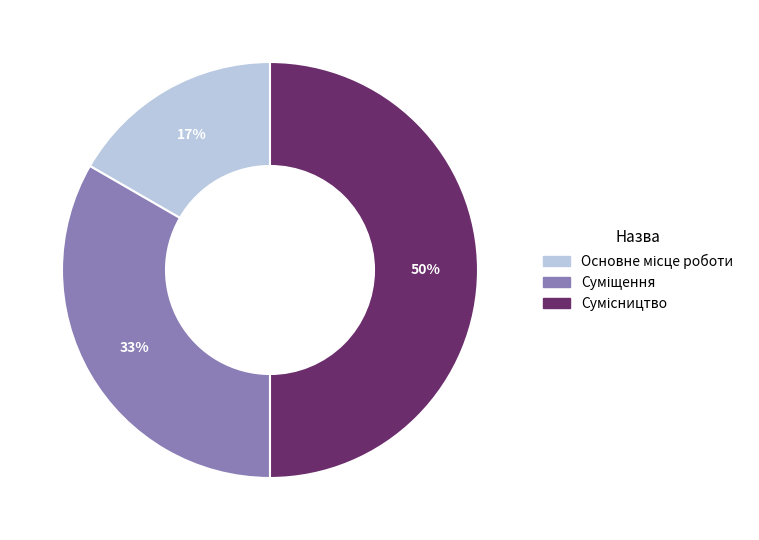

To the nearest percent, what is the average slice percentage?

33%